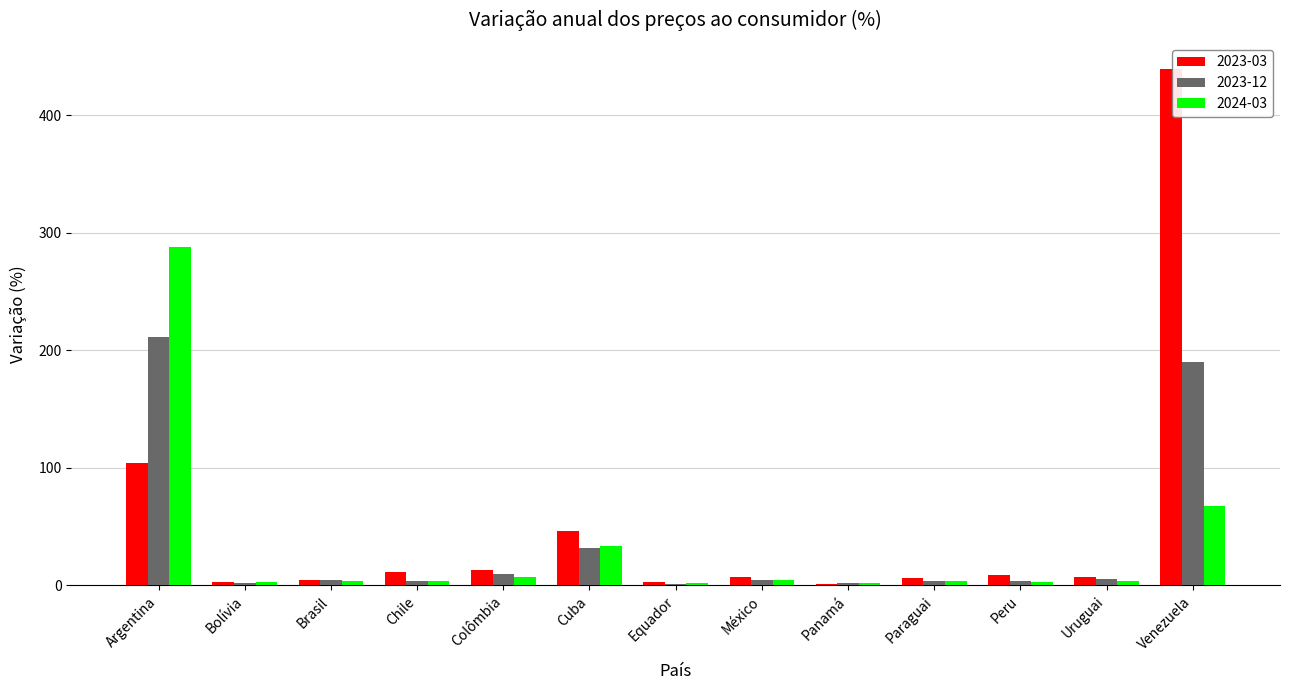

What is the maximum value for 2023-03?

439.6